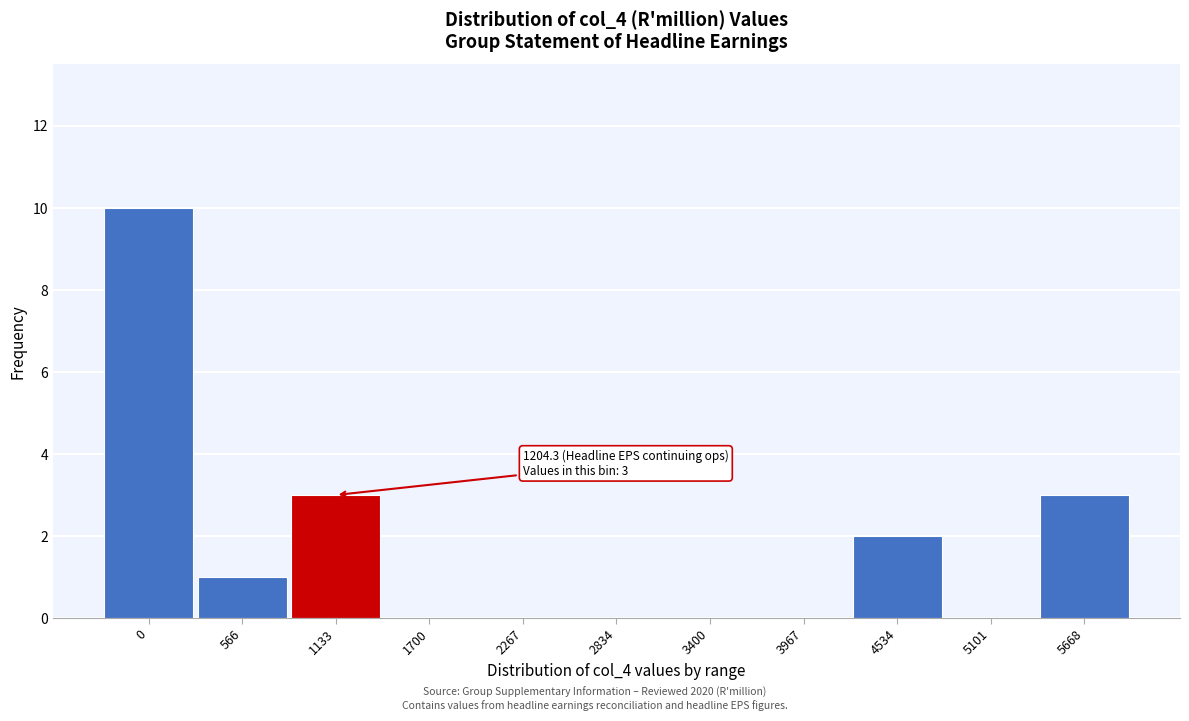

Reading left to right, transcribe all the data shown in this chart.

0=10	566=1	1133=3	1700=0	2267=0	2834=0	3400=0	3967=0	4534=2	5101=0	5668=3